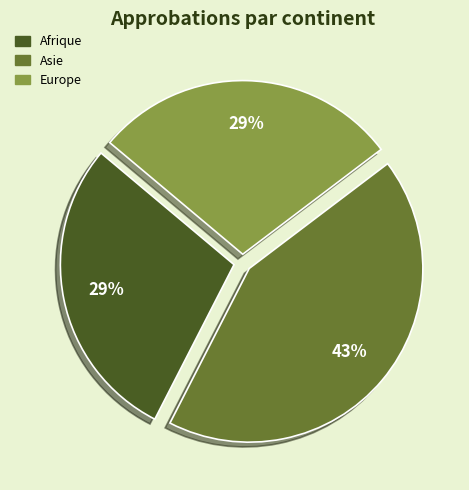

Combined, do Europe and Afrique account for over 50%?

Yes